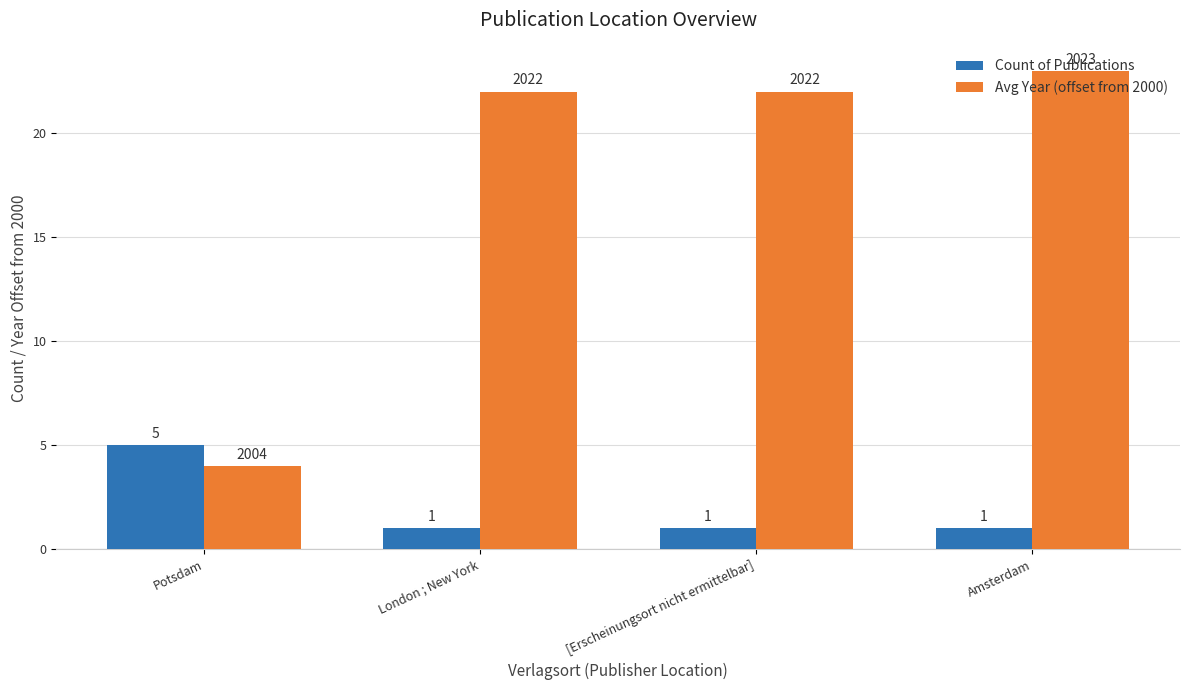

What is the value of the Avg Year (offset from 2000) bar at the 3rd from the left?

22